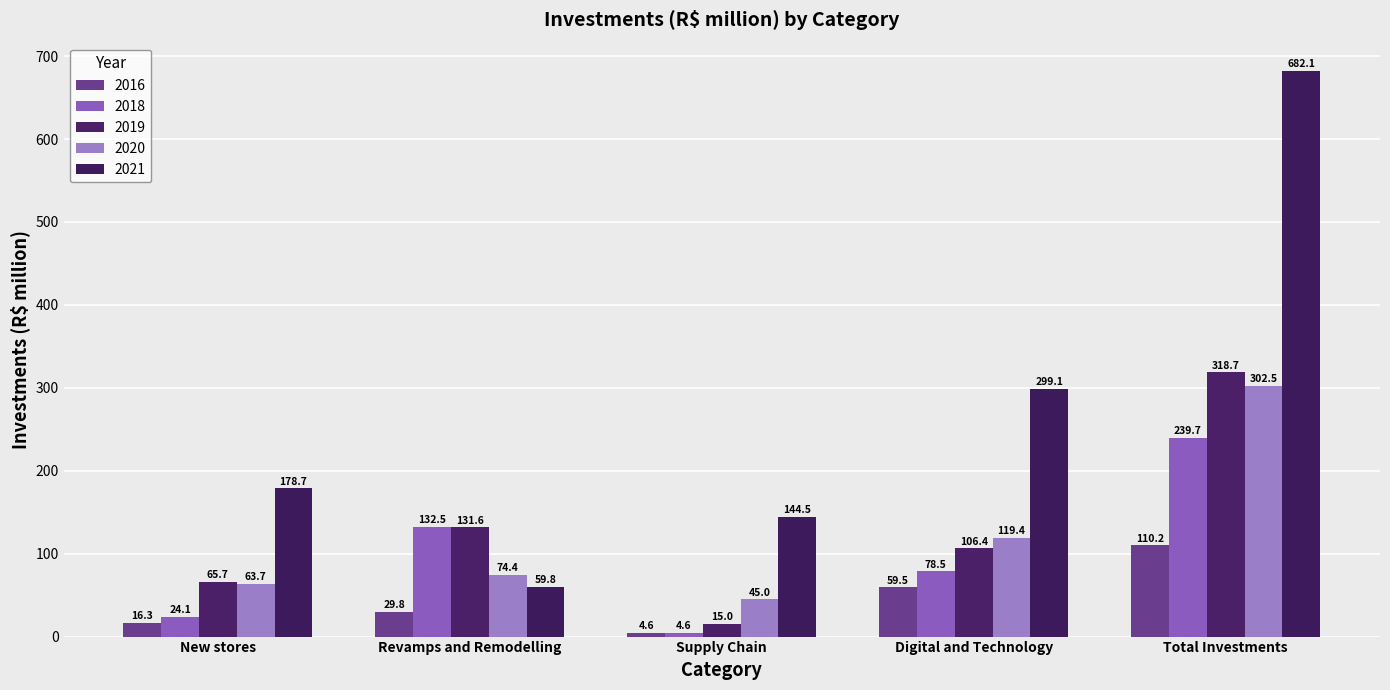

The value of 2020 at New stores is 34.6. True or false?

False